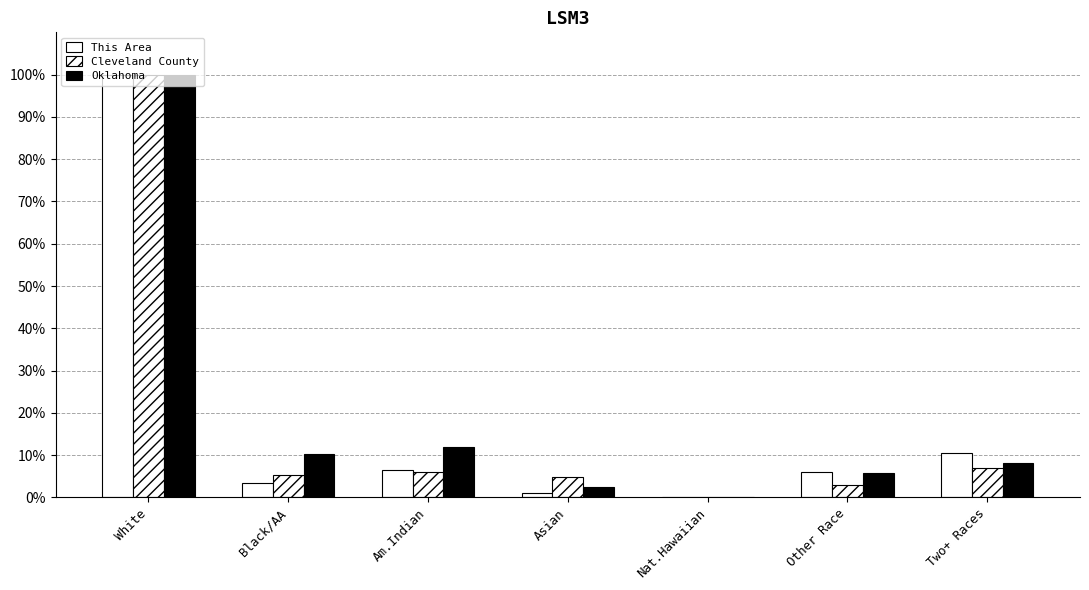

What is the average value of the Cleveland County series?

18.0